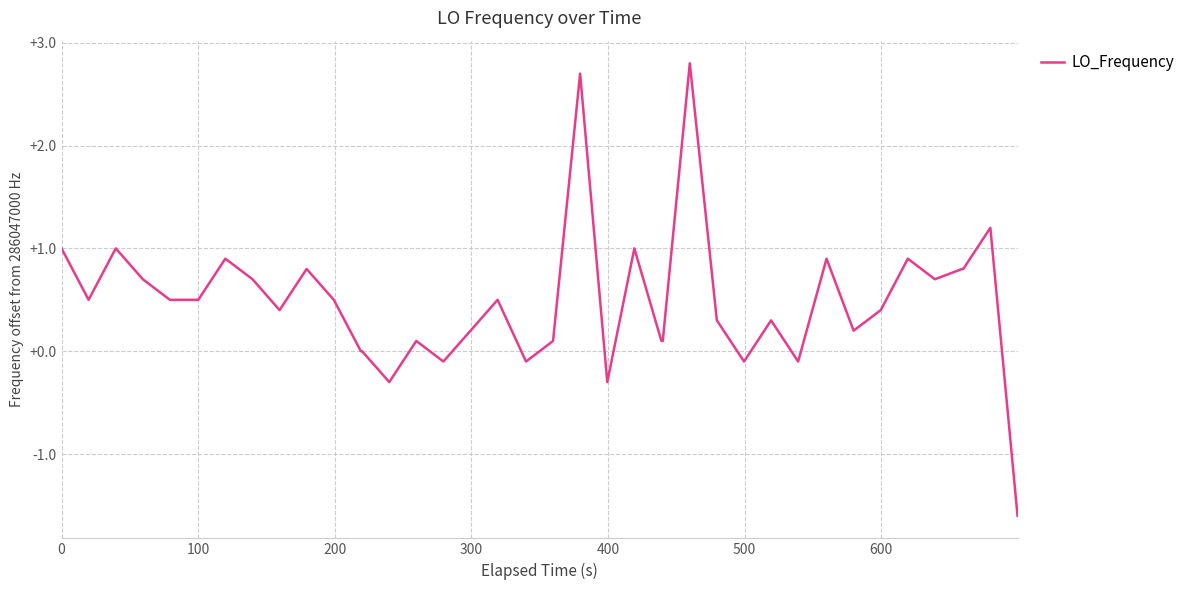

What is the minimum value shown in the chart?

-1.6